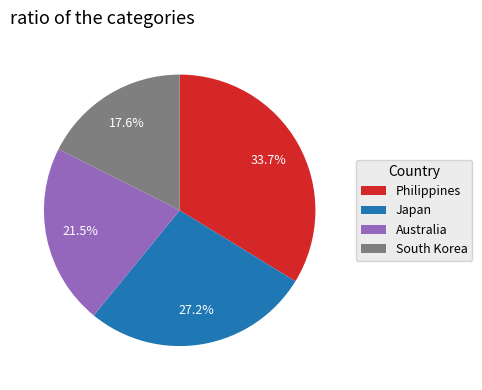

Count the number of slices in the pie.

4